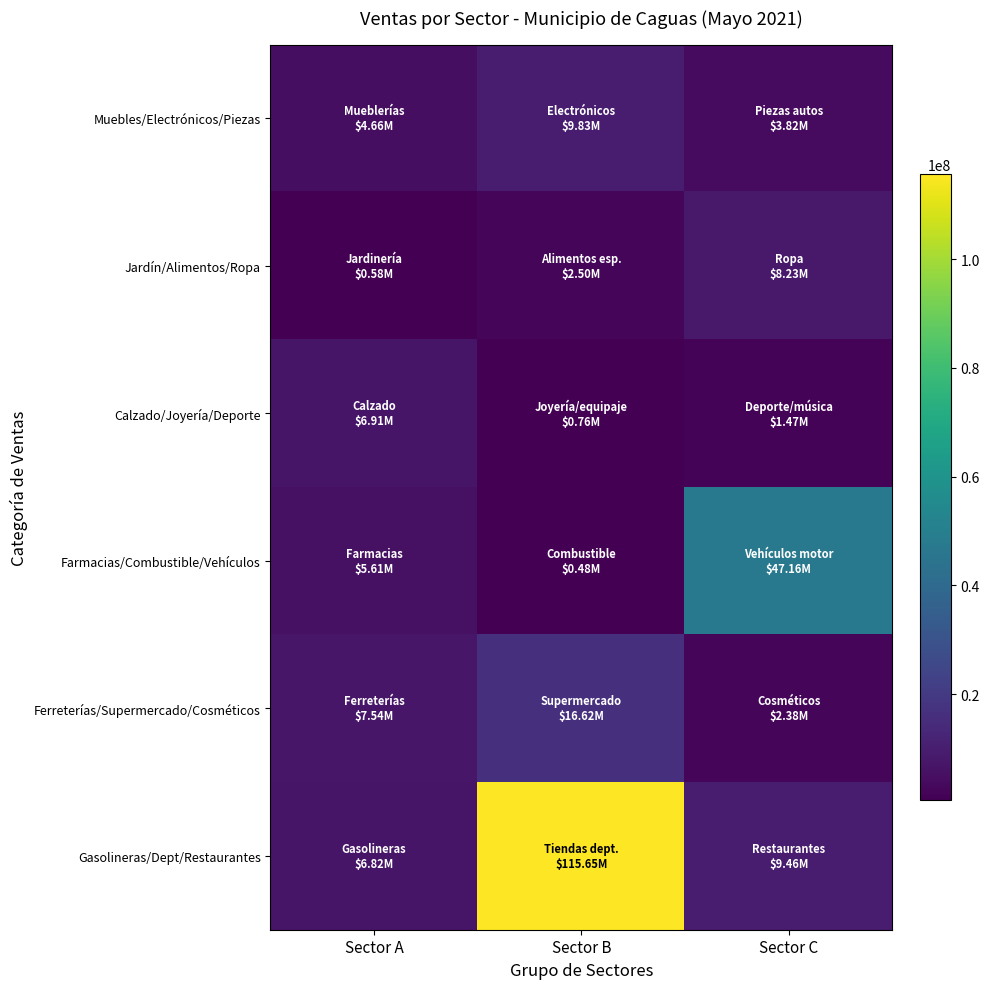

Reading right to left, list all the values displayed in this chart.

Muebles/Electrónicos/Piezas: Sector C=3819456.1	Sector B=9827995.5	Sector A=4664542.7
Jardín/Alimentos/Ropa: Sector C=8231272.0	Sector B=2502643.1	Sector A=579964.2
Calzado/Joyería/Deporte: Sector C=1467407.6	Sector B=764102.7	Sector A=6910888.6
Farmacias/Combustible/Vehículos: Sector C=47161357.9	Sector B=479378.7	Sector A=5610014.9
Ferreterías/Supermercado/Cosméticos: Sector C=2384386.5	Sector B=16624981.8	Sector A=7538513.6
Gasolineras/Dept/Restaurantes: Sector C=9461708.9	Sector B=115651766.0	Sector A=6821798.3